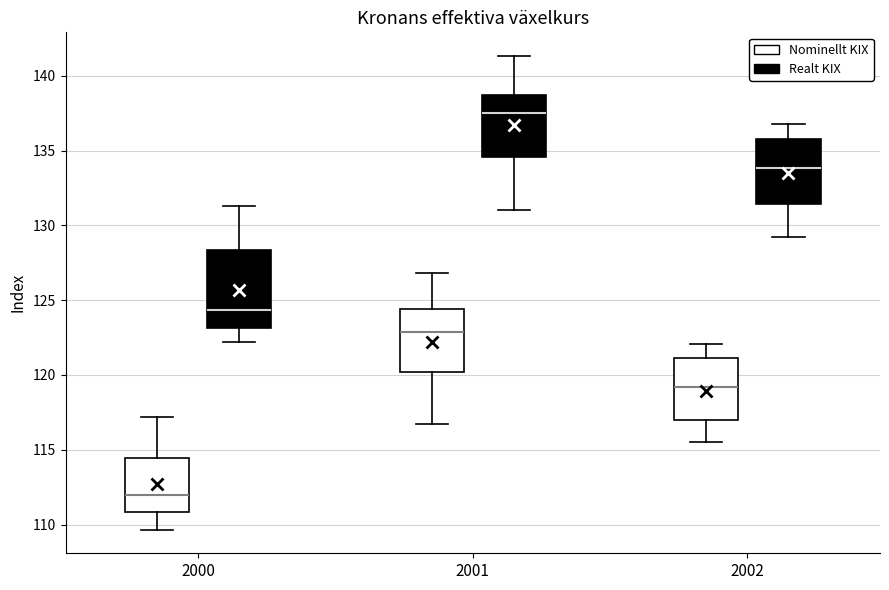

Which box has the lowest median line?

2000 (Nominellt KIX)